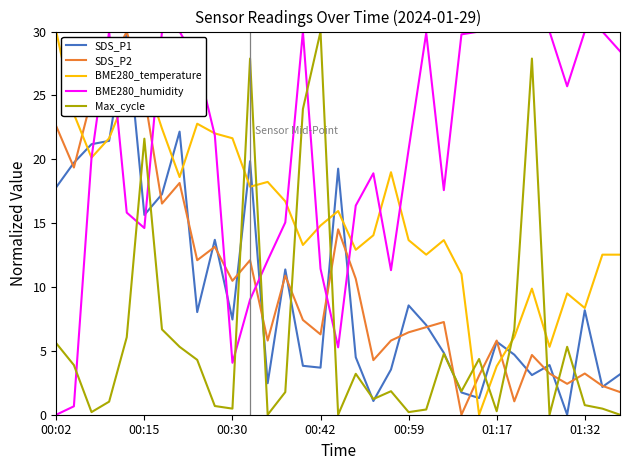

How many lines are shown in the chart?

5